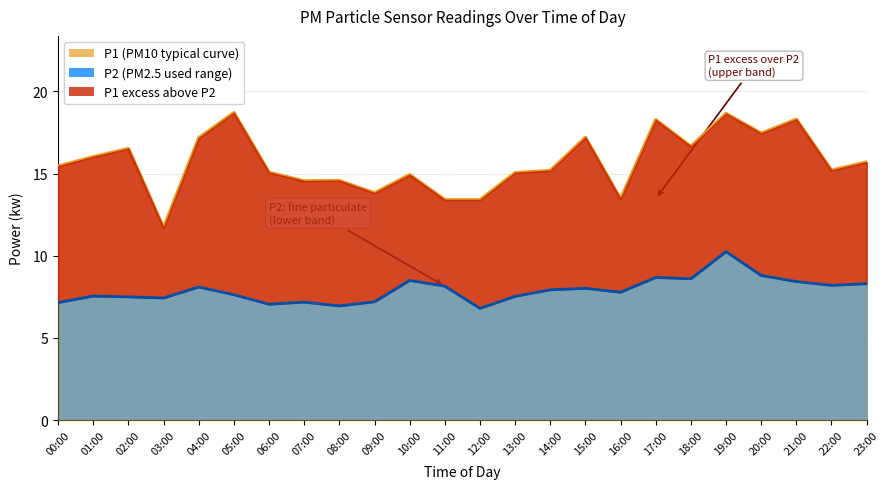

How many points are lower than both their immediate neighbors (excluding endpoints)?

7